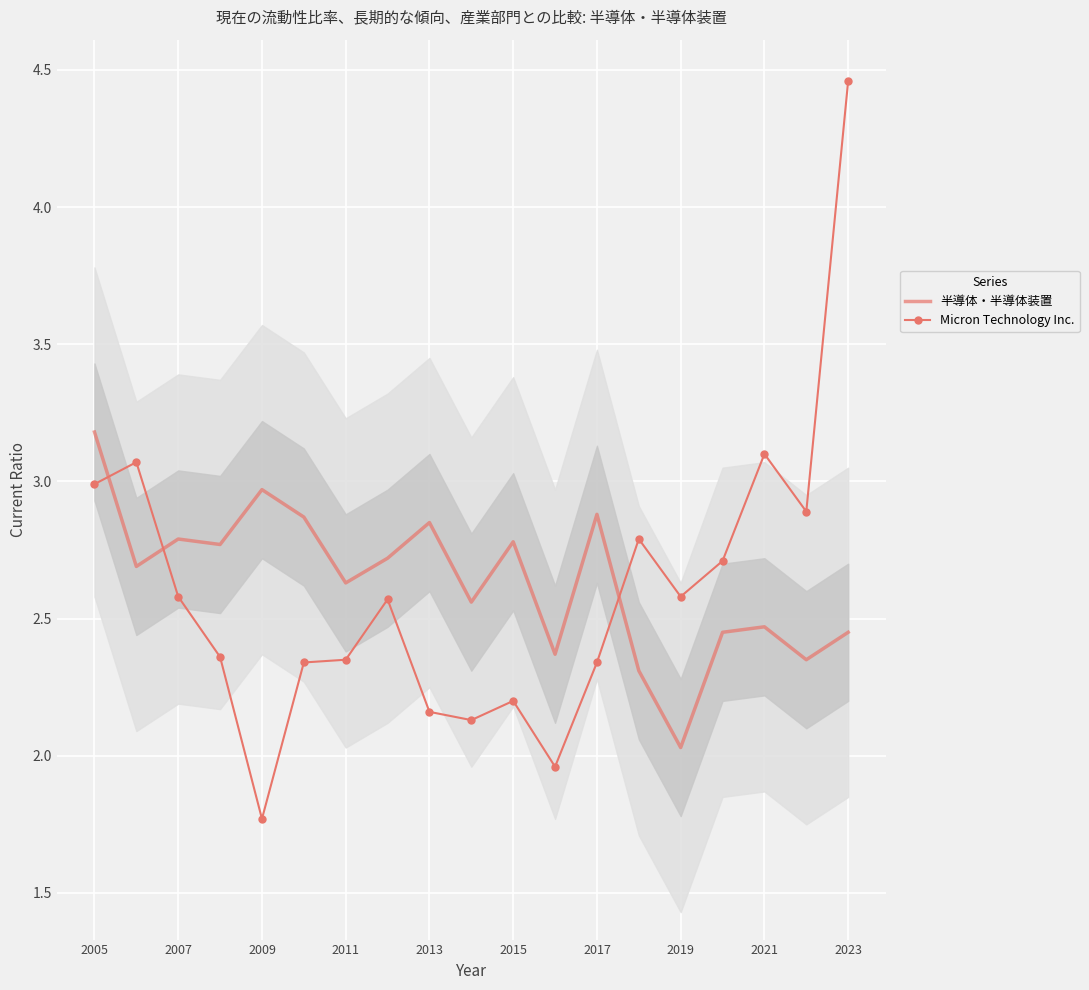

Which series has the largest total across all categories?

半導体・半導体装置